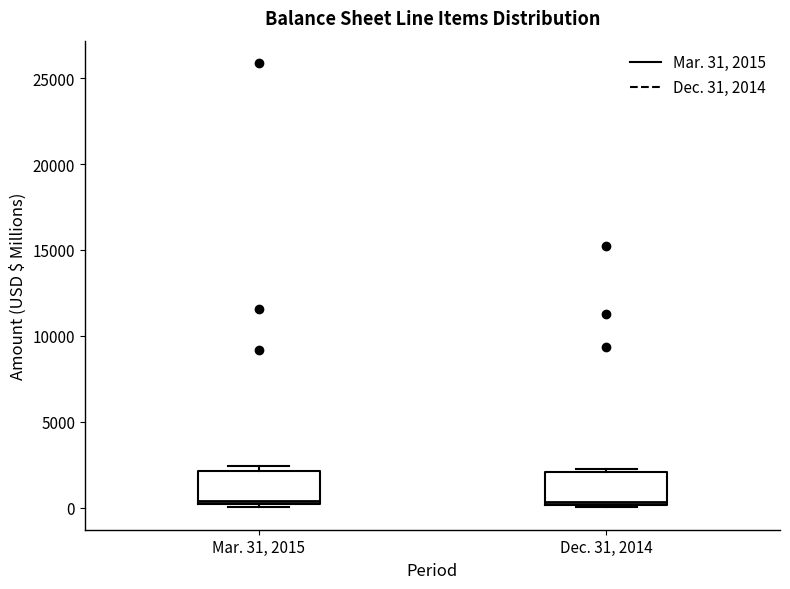

Where is the lower edge of the box for Mar. 31, 2015 on the y-axis? The values are not printed on the chart, so give them approximately, as read against the axis.

0